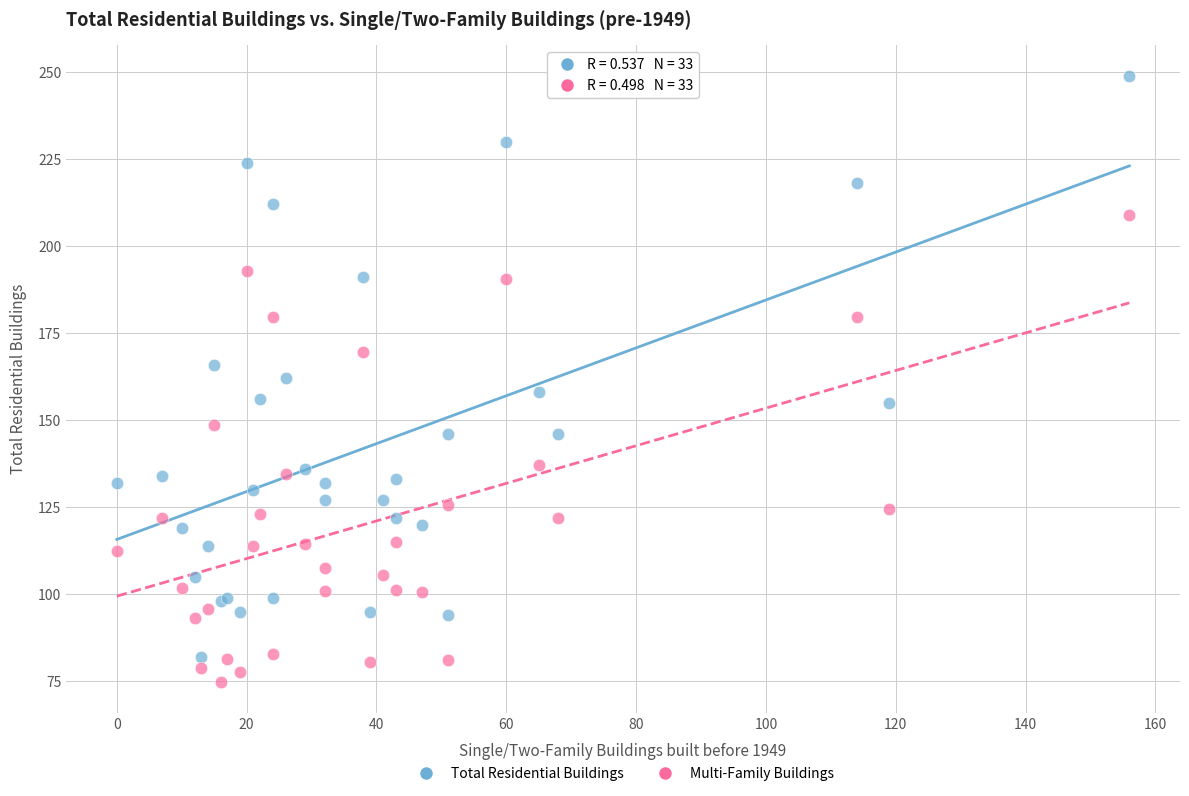

Which series contains the highest Y value?

Total Residential Buildings